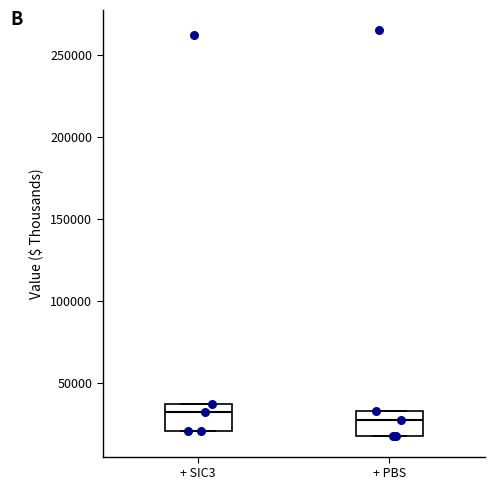

Reading left to right, read every box against the y-axis: the position of its median line, the range the box covers, and the ends of its whiskers. The values are not printed on the chart, so give them approximately, as read against the axis.

+ SIC3: median 30000, box 20000 to 35000, whiskers 20000 to 35000
+ PBS: median 25000, box 15000 to 35000, whiskers 15000 to 35000